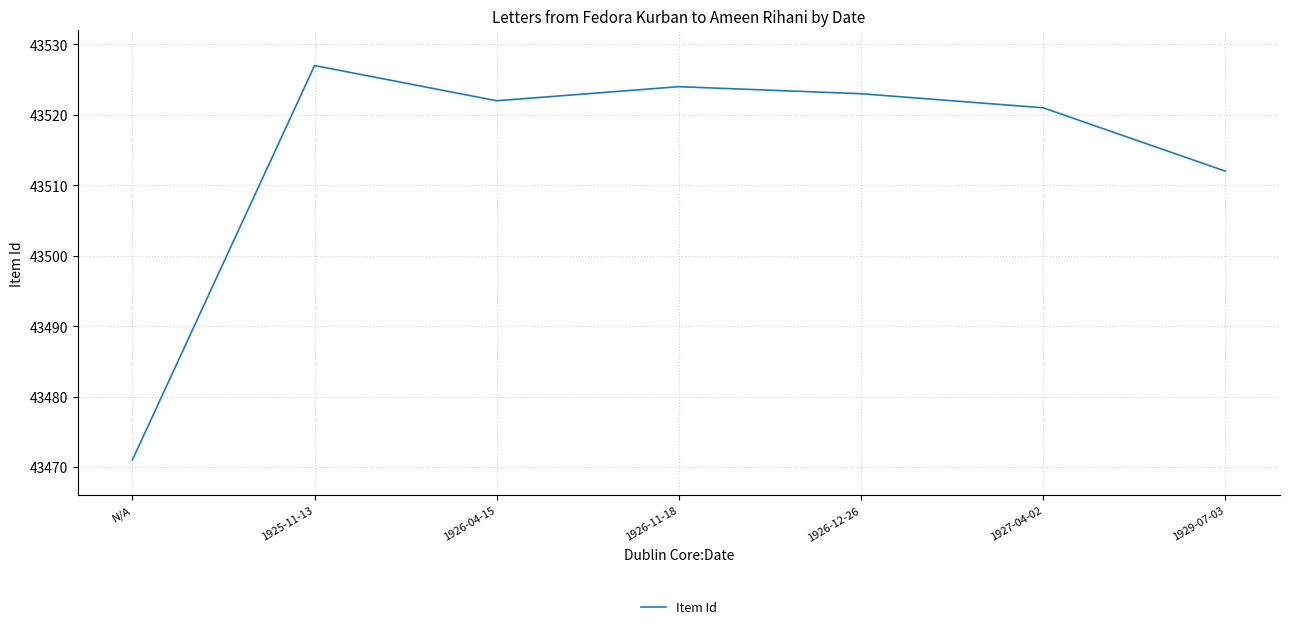

What is the smallest value displayed?

43471